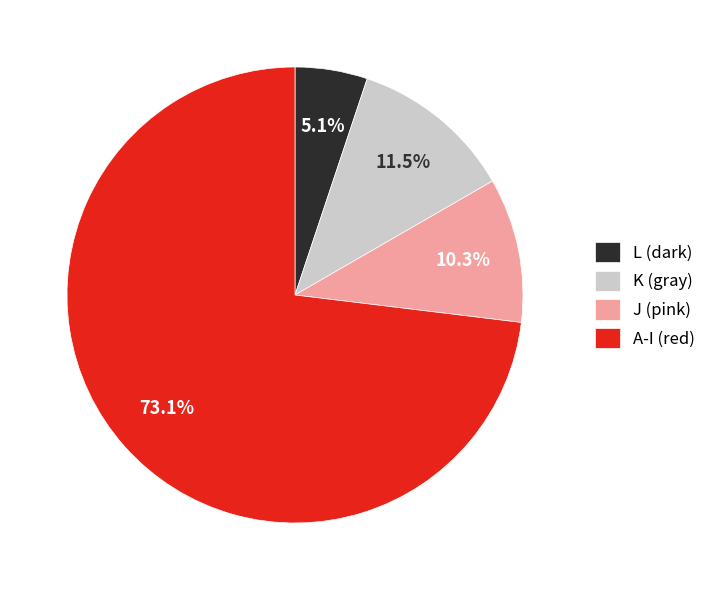

Does A-I (red) account for over 50% of the chart?

Yes